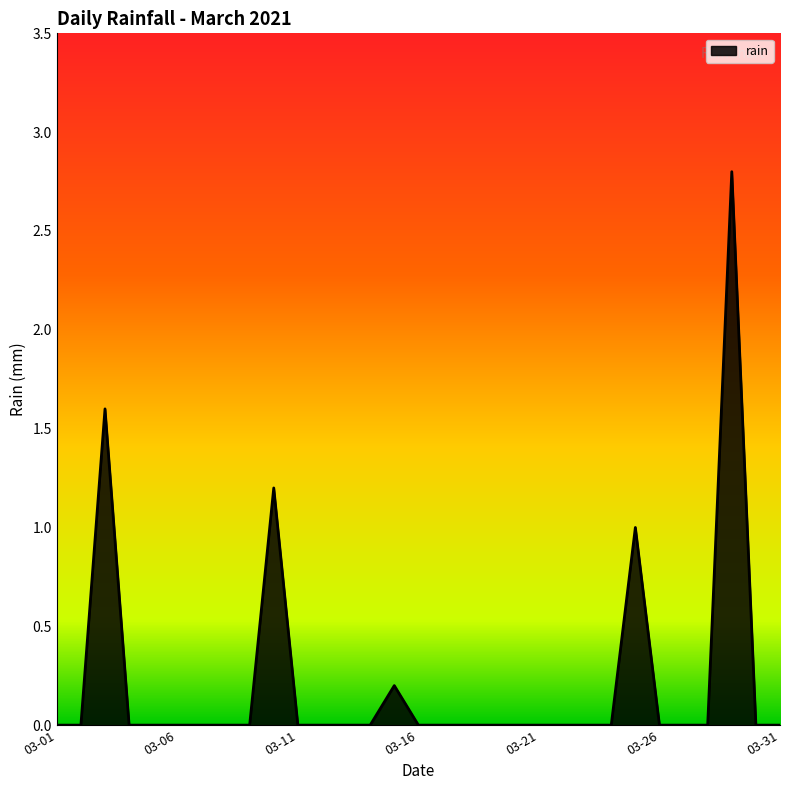

What is the maximum value shown in the chart?

2.8